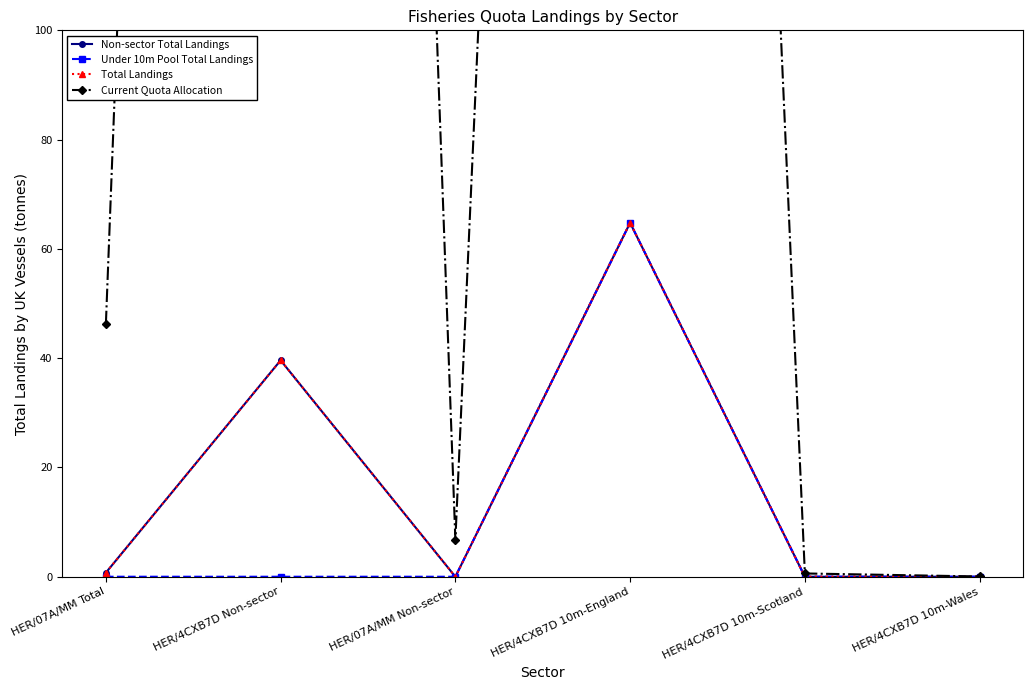

What are all the series names shown in the legend?

Non-sector Total Landings, Under 10m Pool Total Landings, Total Landings, Current Quota Allocation